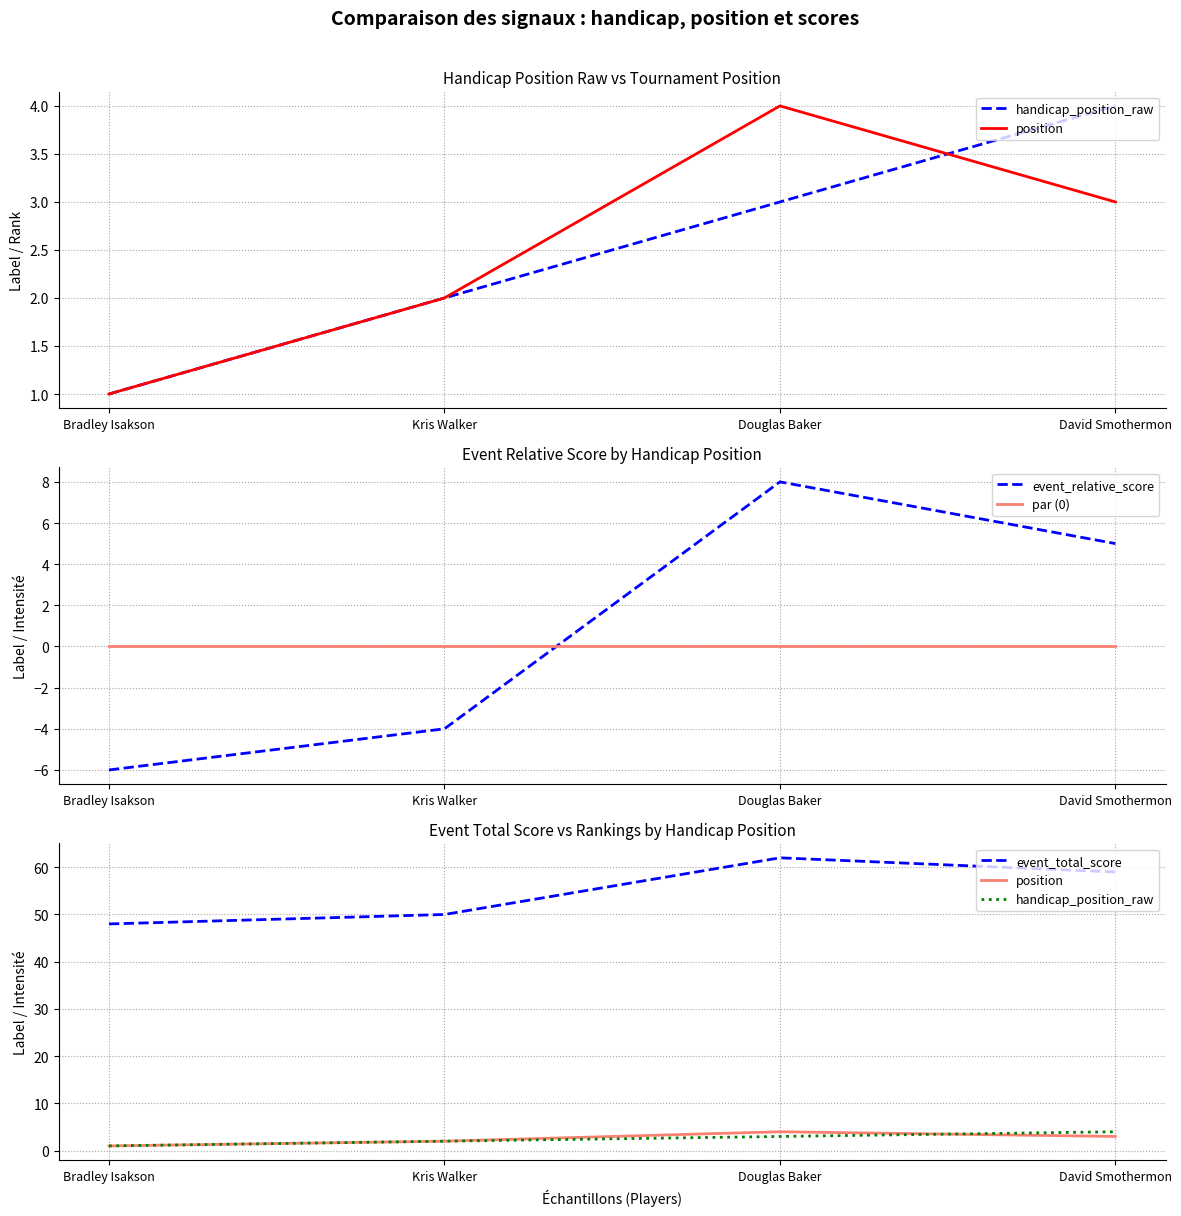

At which label does handicap_position_raw reach its peak?

David Smothermon